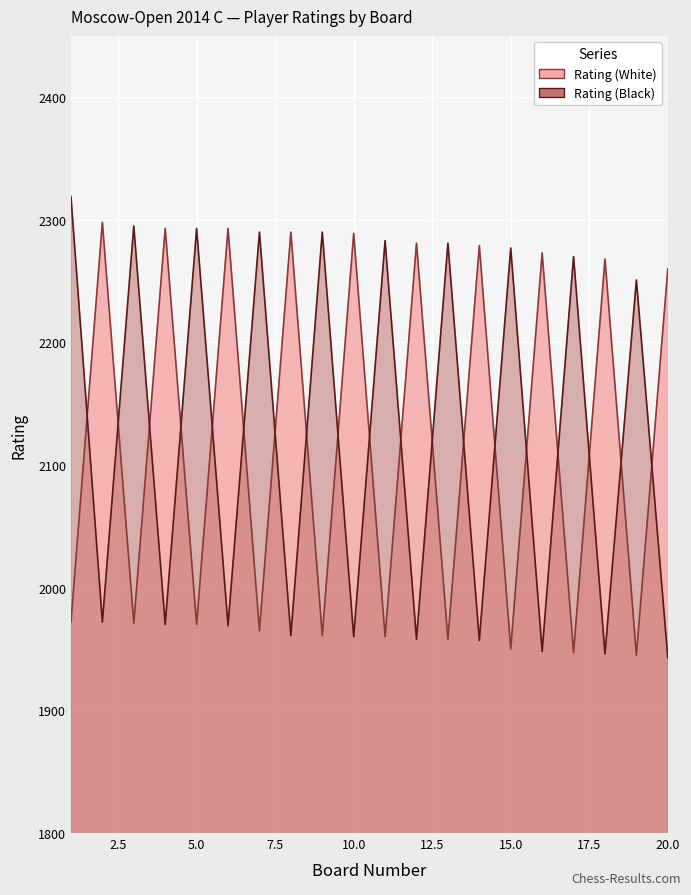

How many intersections are there between Rating (Black) and Rating (White)?

19